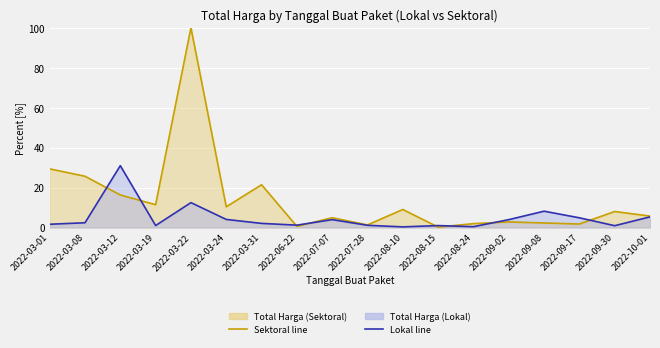

True or false: Total Harga (Lokal) line and Total Harga (Sektoral) line cross at least once.

True